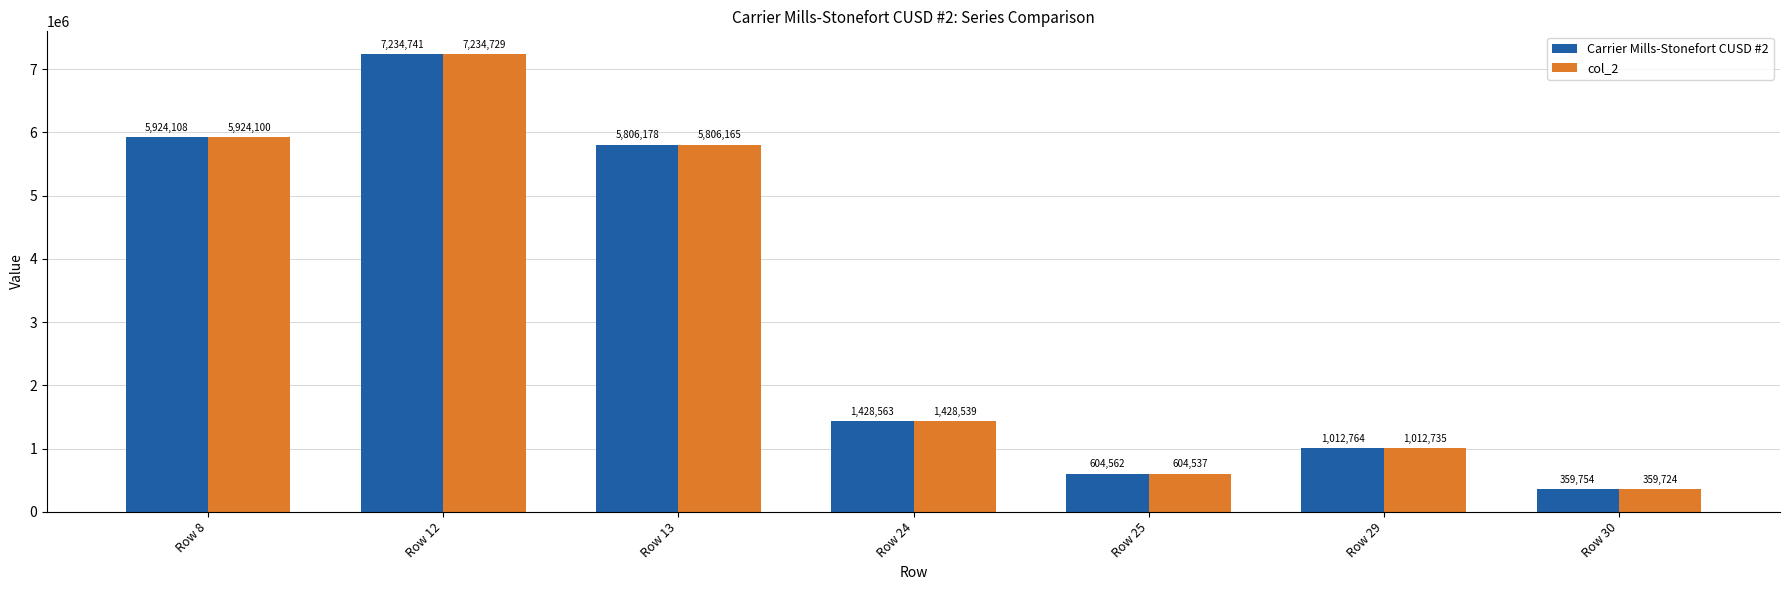

Which series has the largest total across all categories?

Carrier Mills-Stonefort CUSD #2